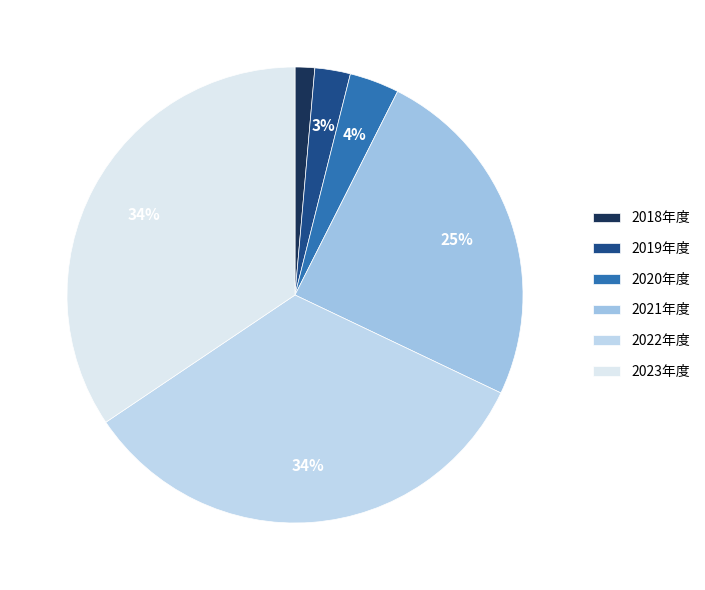

Count the number of slices in the pie.

6